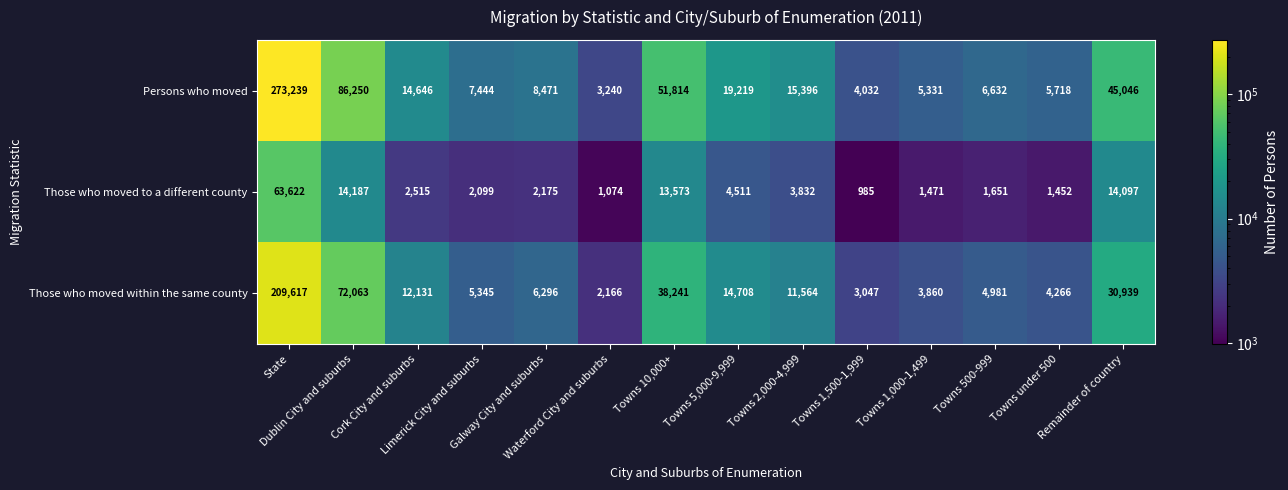

How many data points in Those who moved to a different county are less than 2515?

7